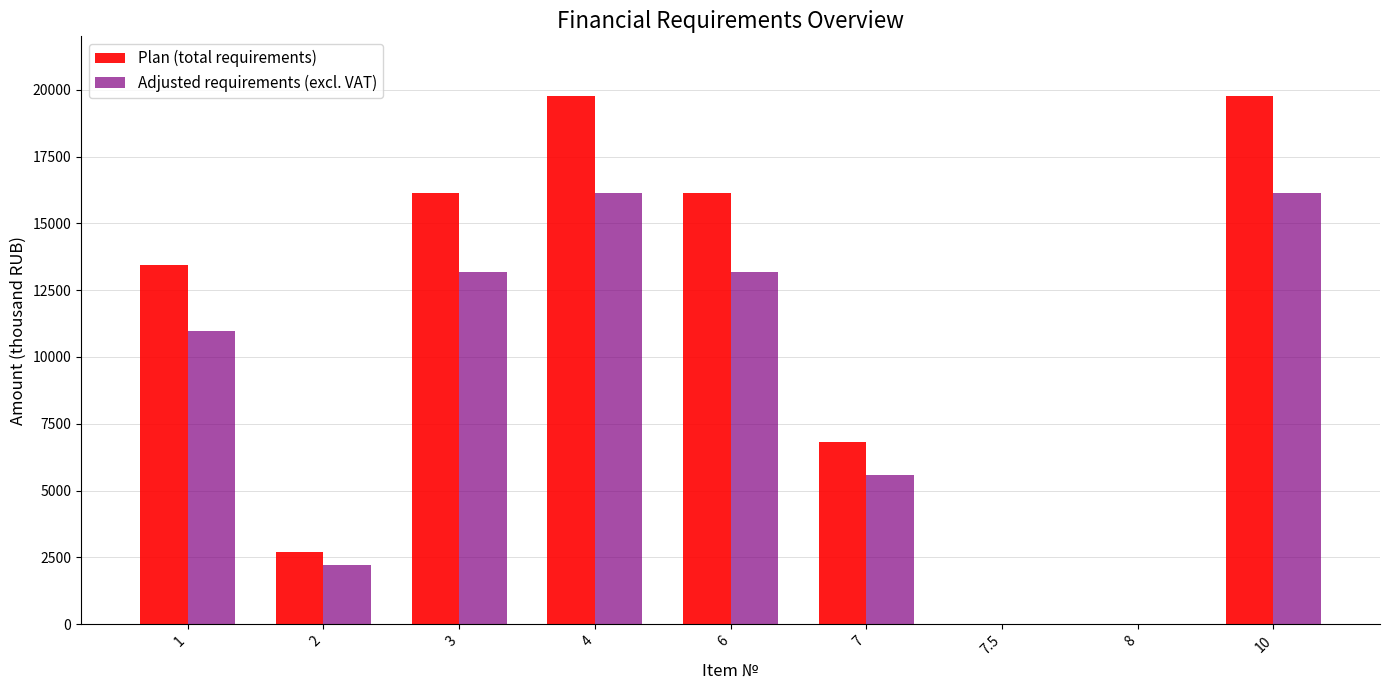

What is the total value across all series at 7?

12409.7